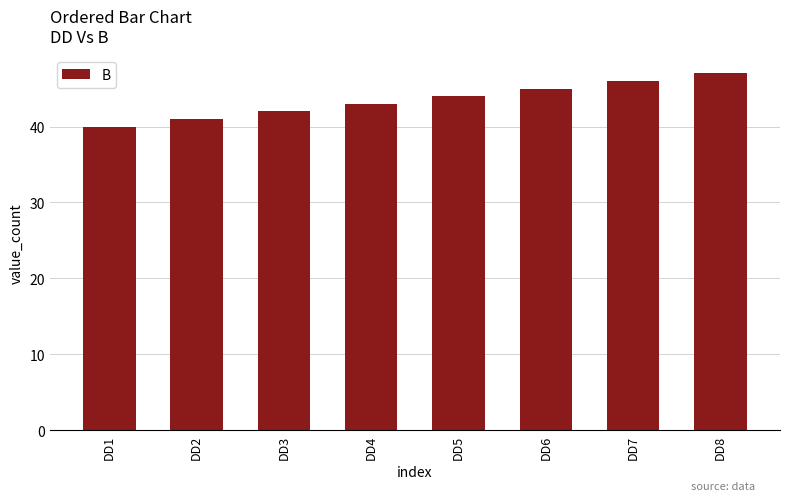

Rank the categories by value from lowest to highest.

DD1, DD2, DD3, DD4, DD5, DD6, DD7, DD8